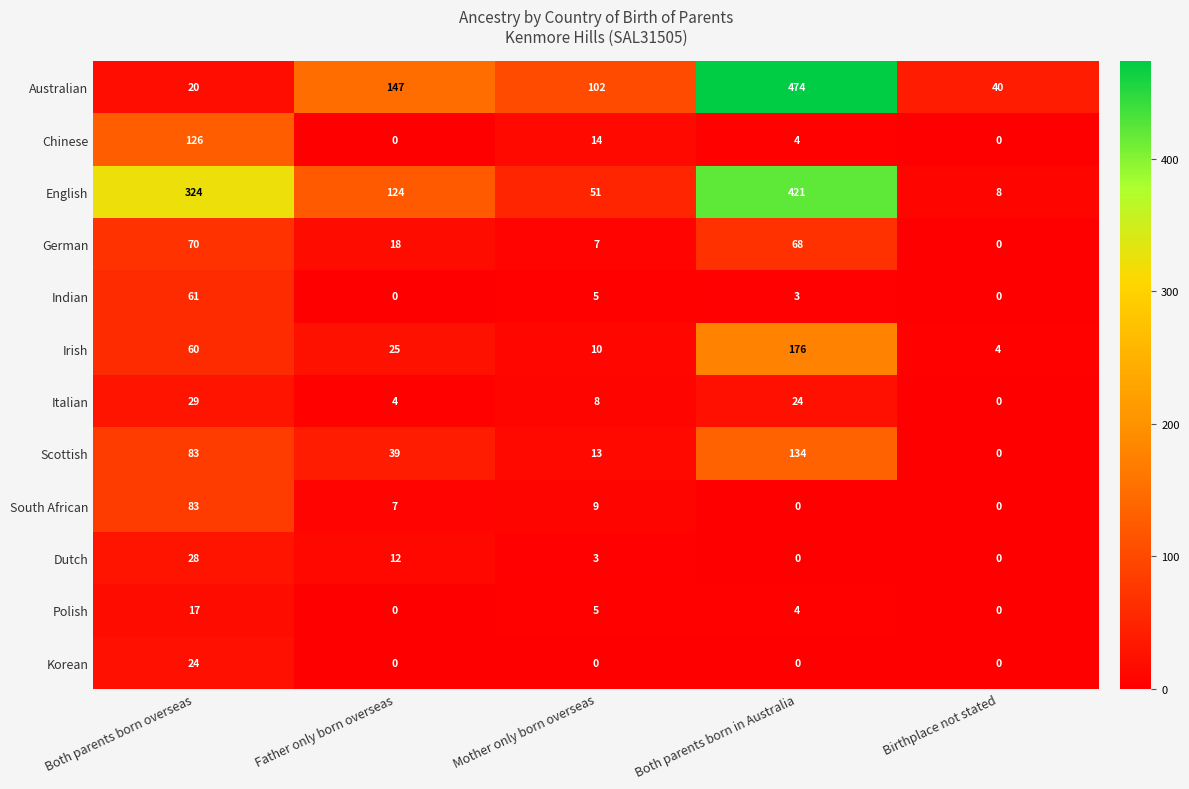

At which category is the sum across all series the highest?

Both parents born in Australia